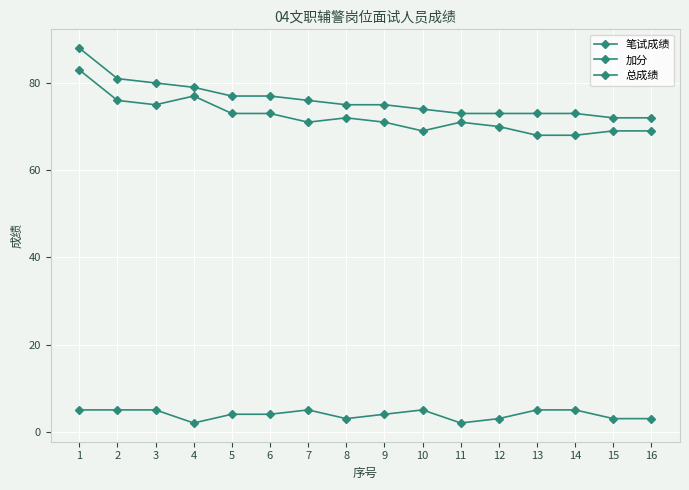

Between 6 and 13, which is larger?

6